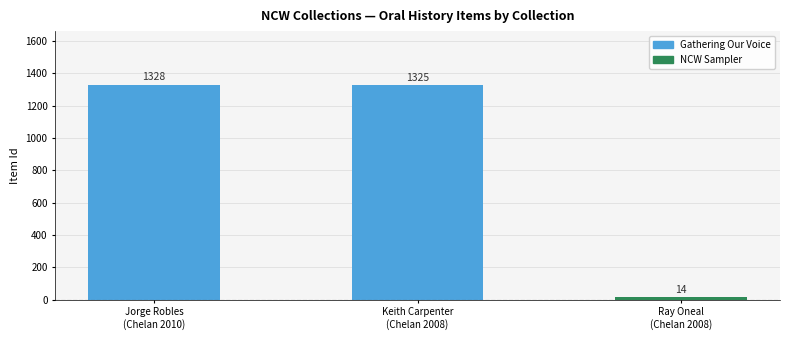

What is the value of the 3rd bar from the left?

14